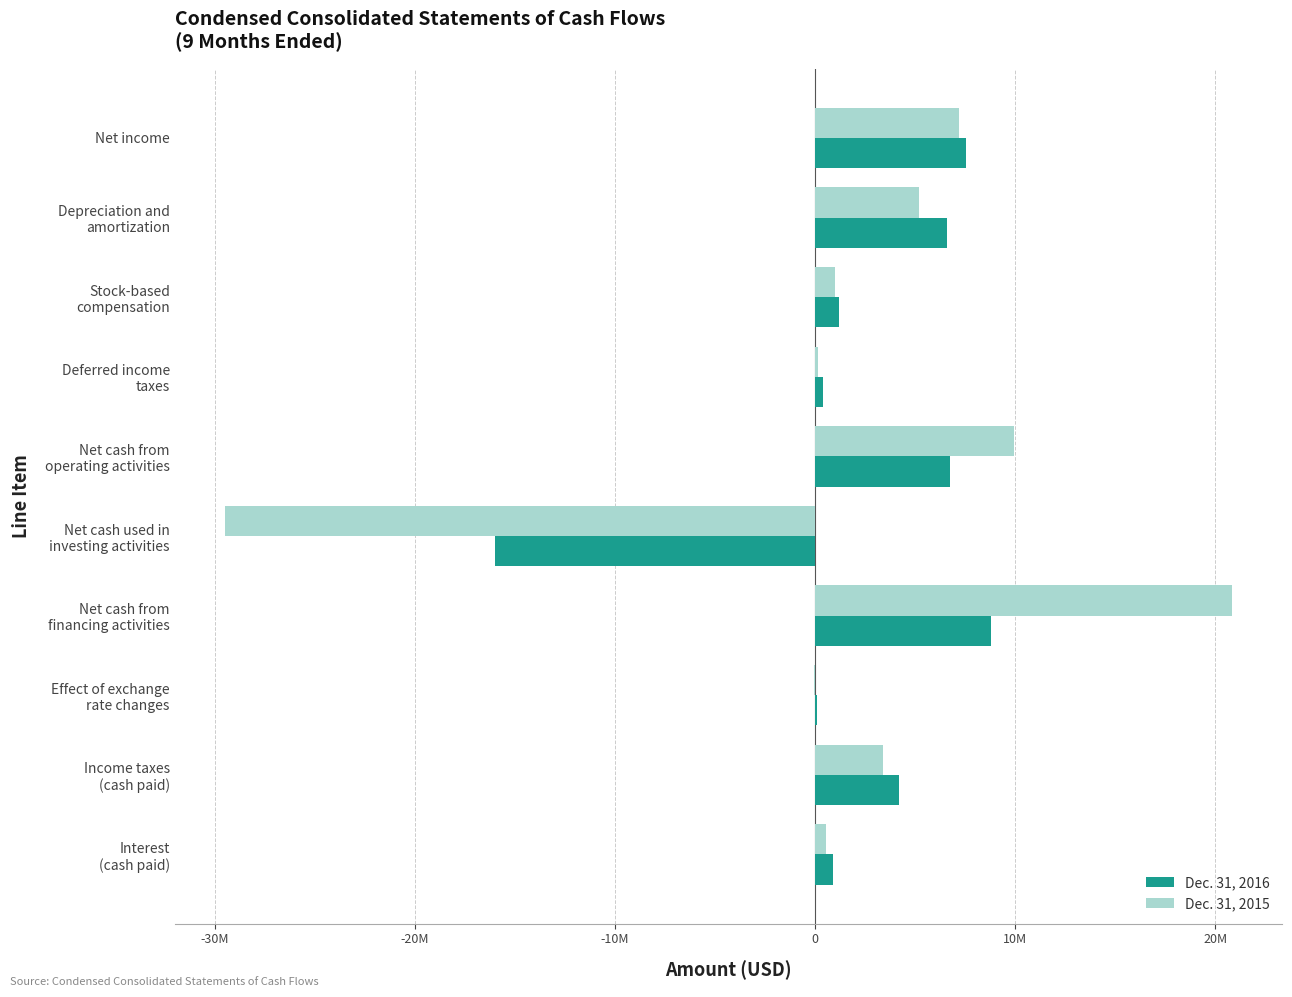

Where is Dec. 31, 2016 nearest to the value -3590000?

Effect of exchange
rate changes